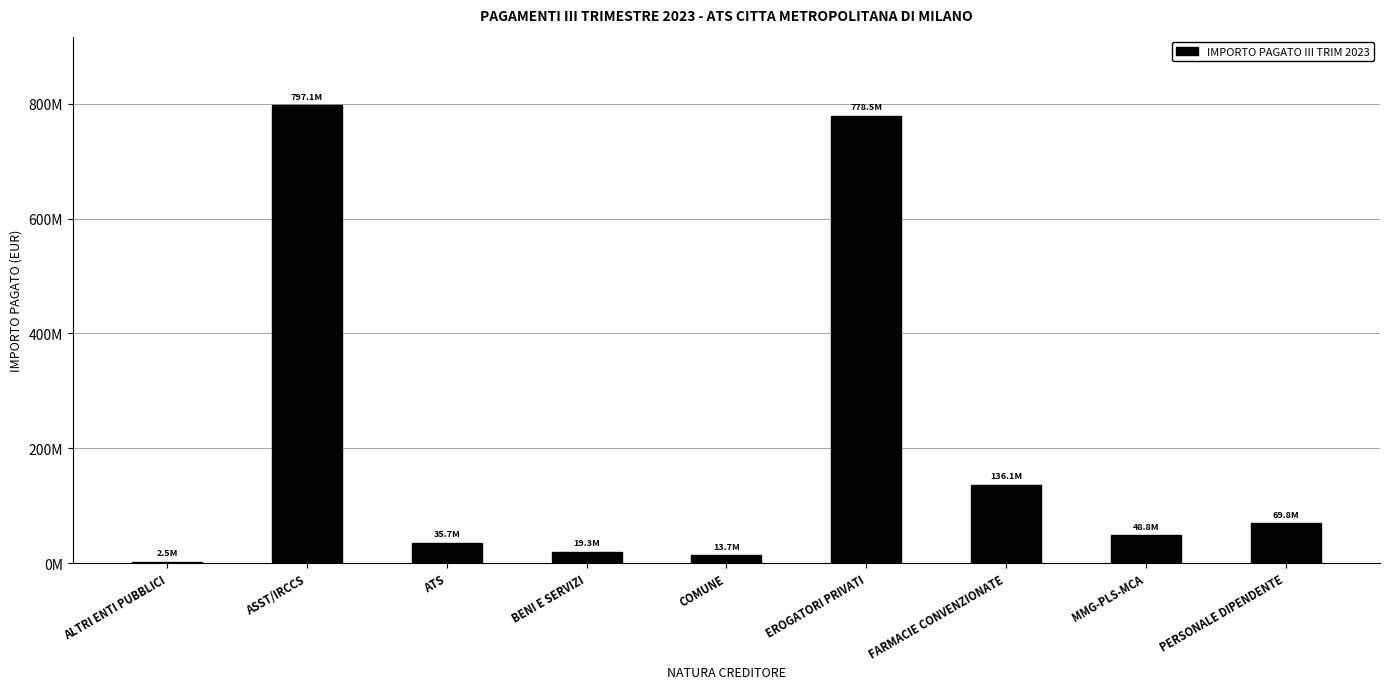

Are the bars horizontal?

No